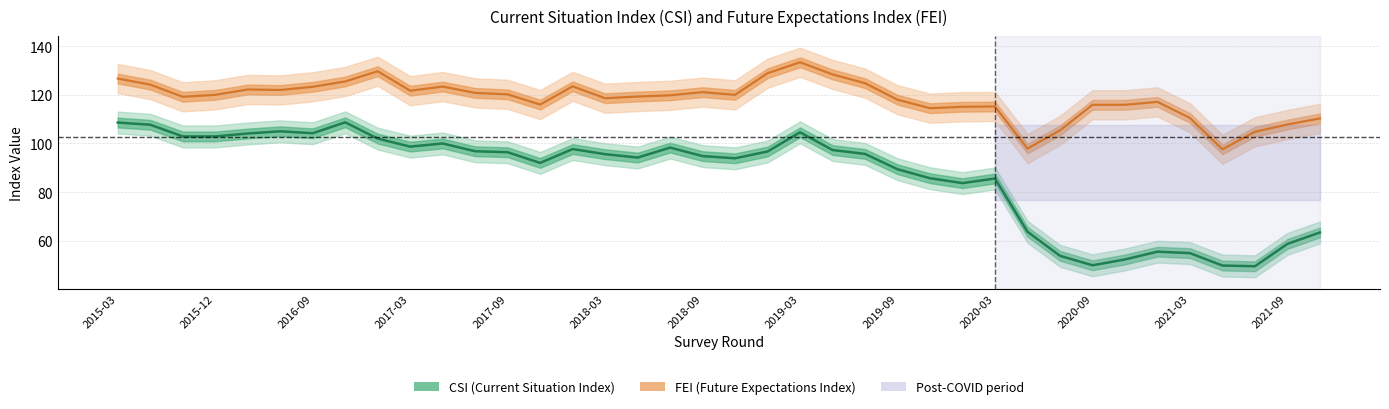

Where does the FEI (line) series first go above 120?

2015-03